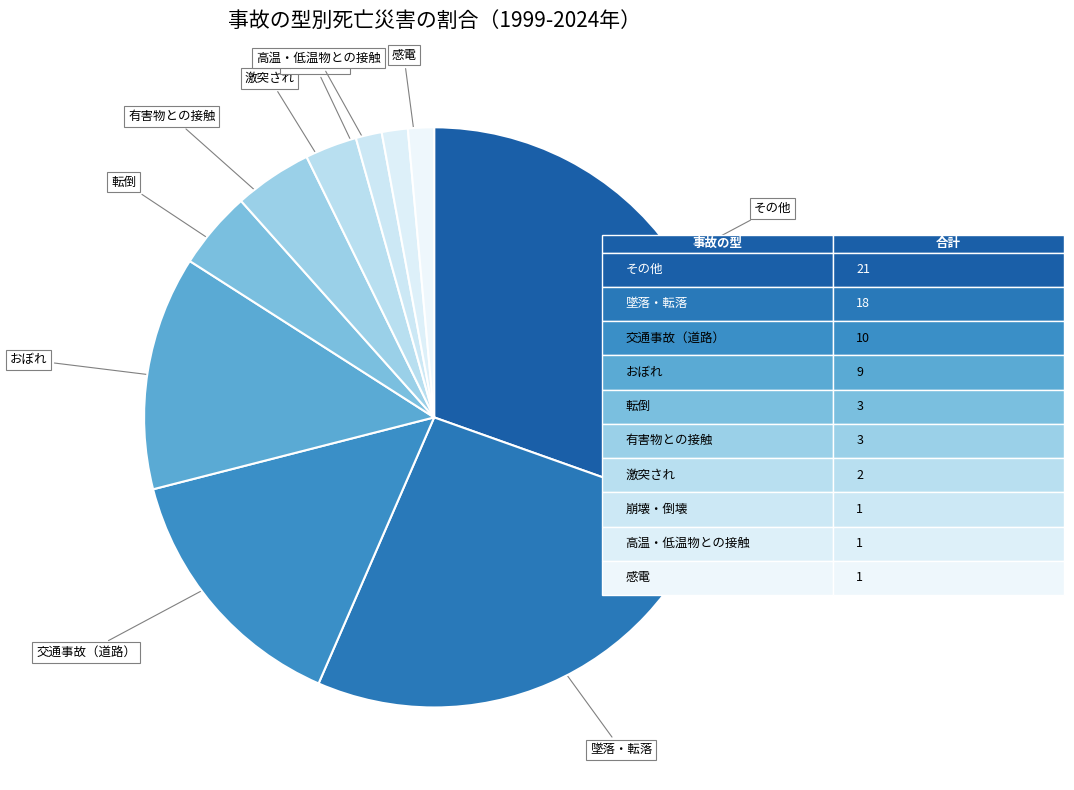

True or false: 崩壊・倒壊 accounts for 7% of the total.

False